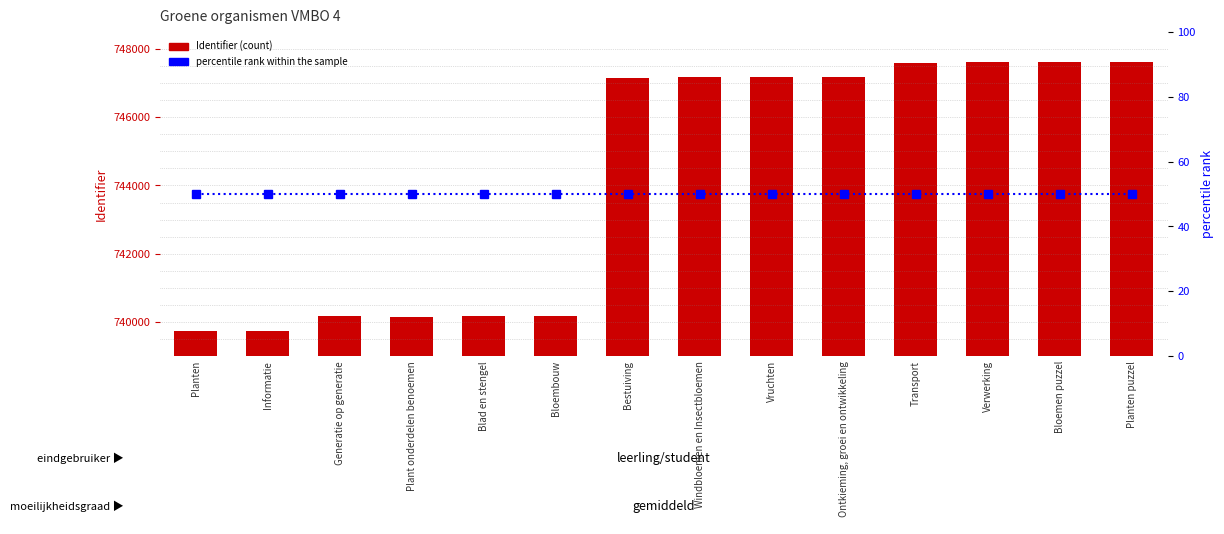

At which label is percentile rank within the sample closest to 50?

Planten